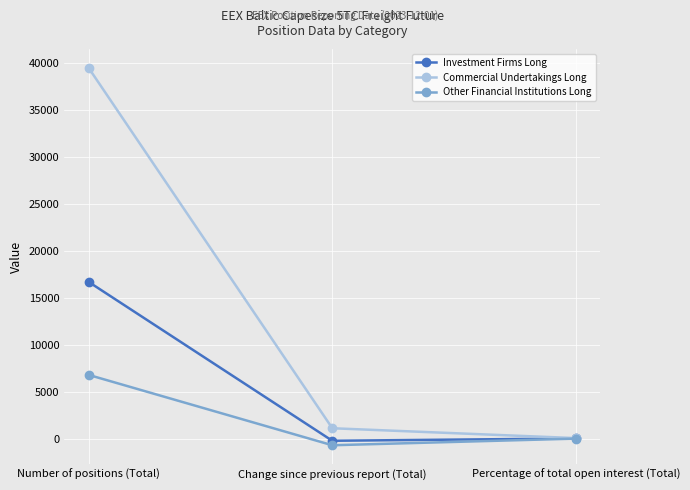

How many categories are shown in the chart?

3